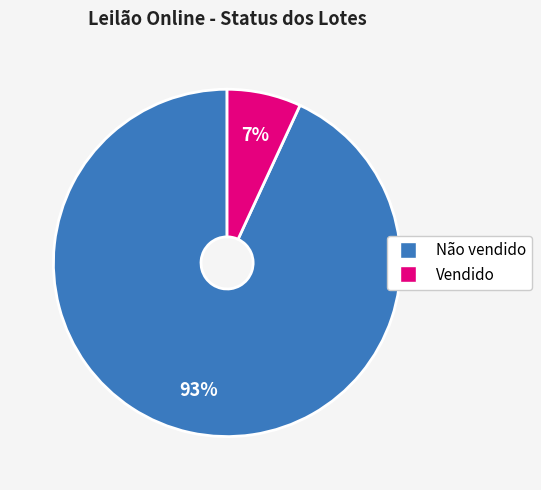

To the nearest percent, what is the difference between the largest and smallest slice percentages?

86%